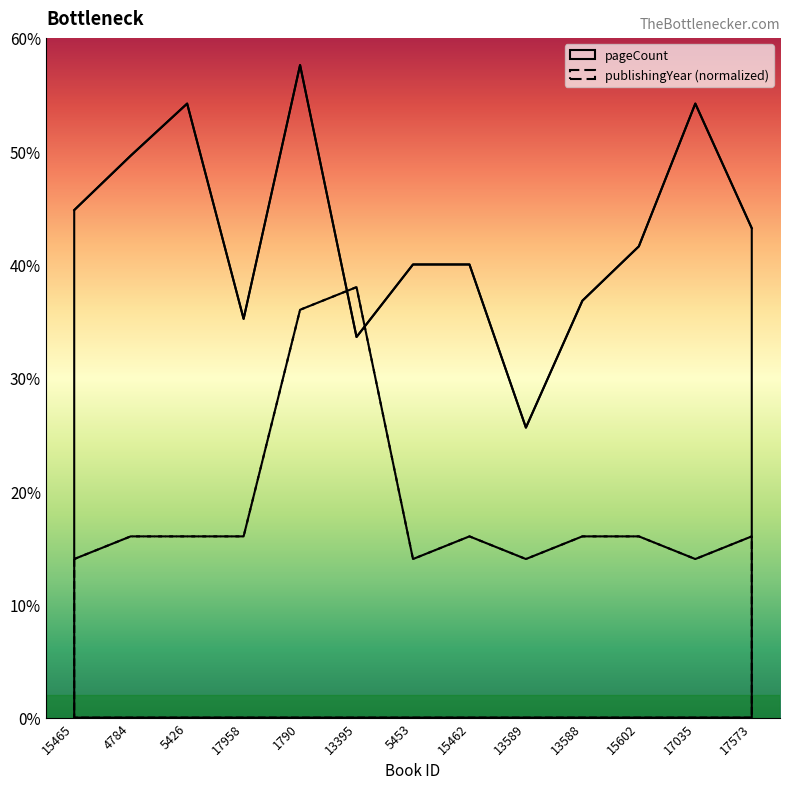

List the series in order of their peak value, lowest first.

publishingYear, pageCount